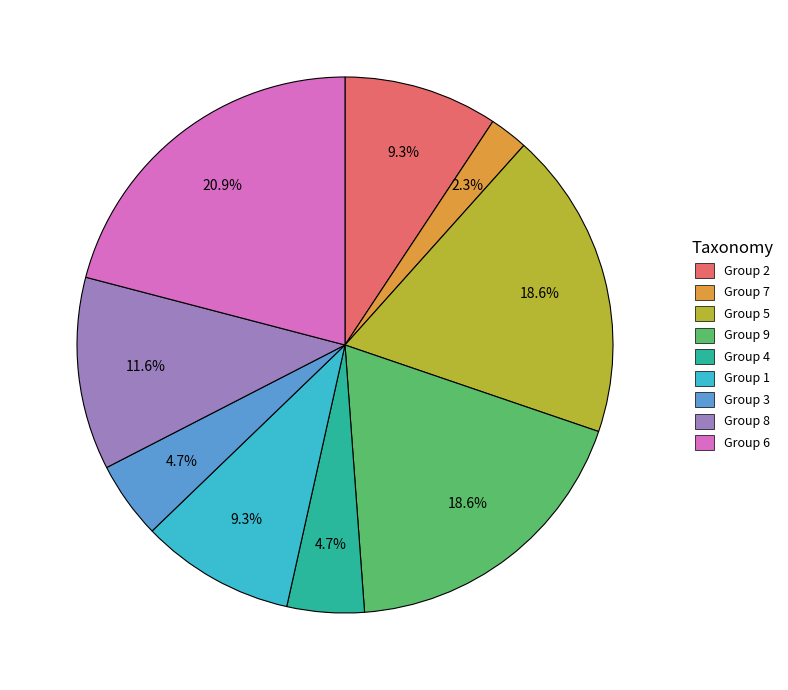

Count the number of slices in the pie.

9